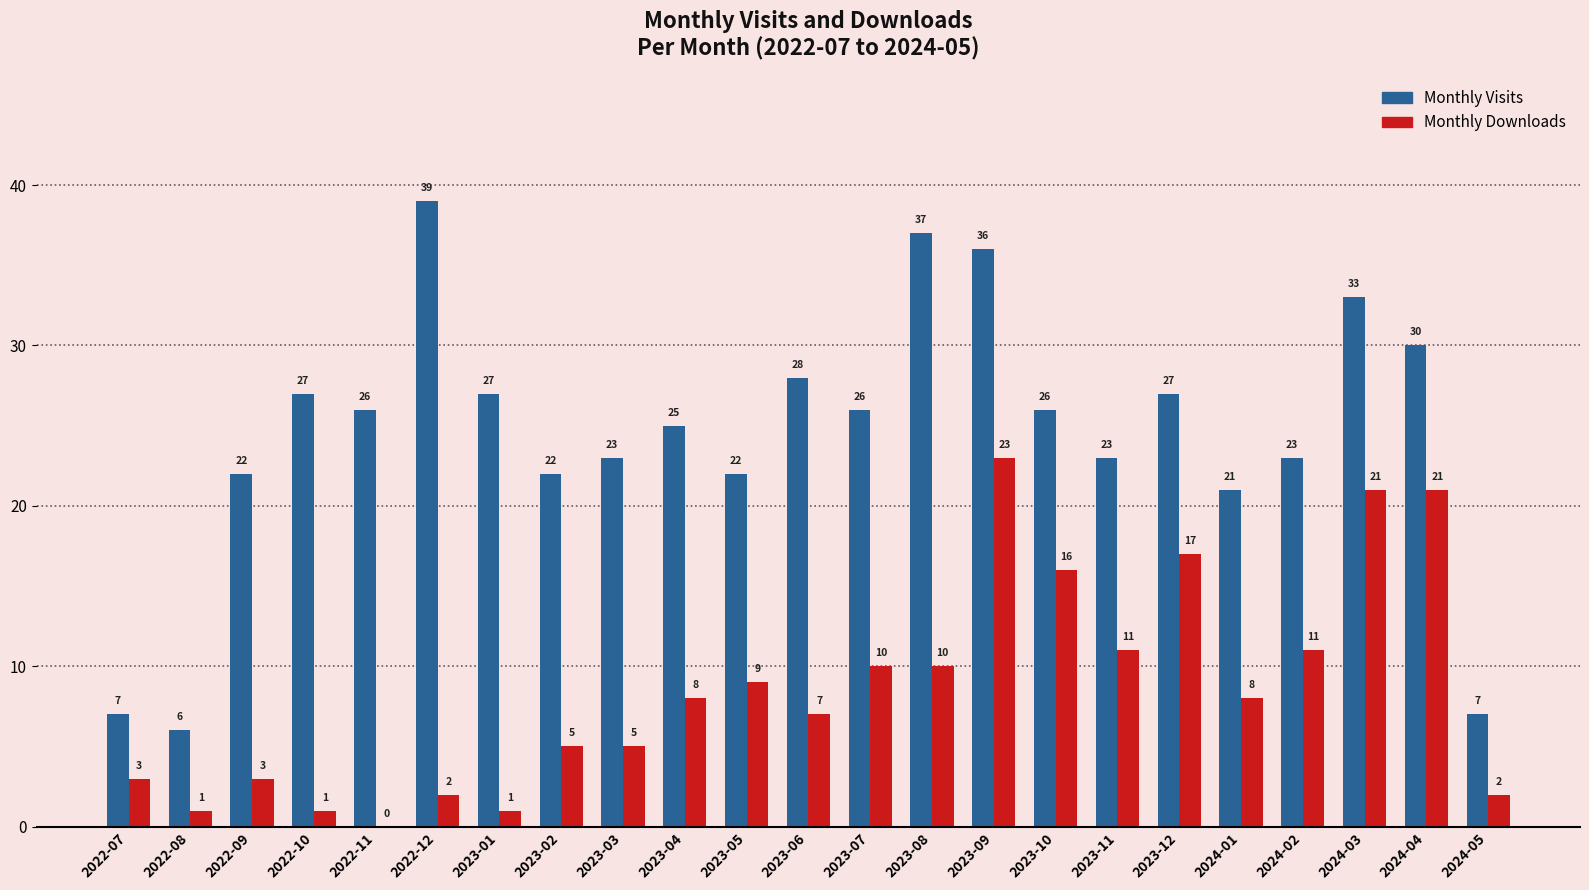

Count the number of categories in the chart.

23